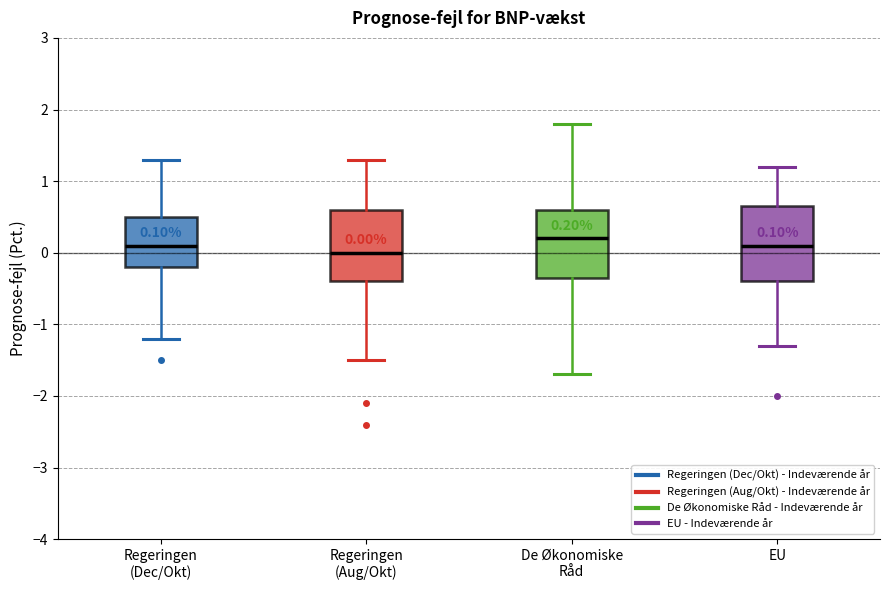

Which box has the highest median line?

De Økonomiske Råd